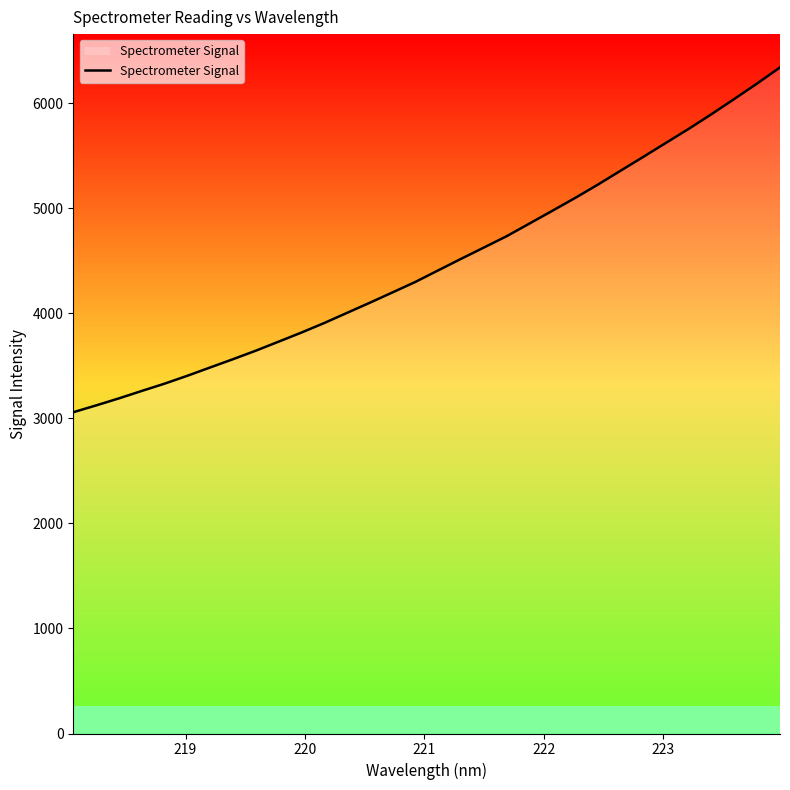

What is the difference between the maximum and minimum values?

3283.1